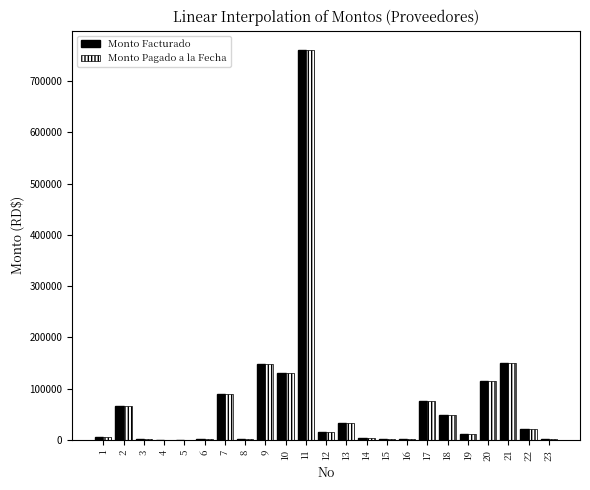

What is the maximum value for Monto Pagado a la Fecha?

760392.0